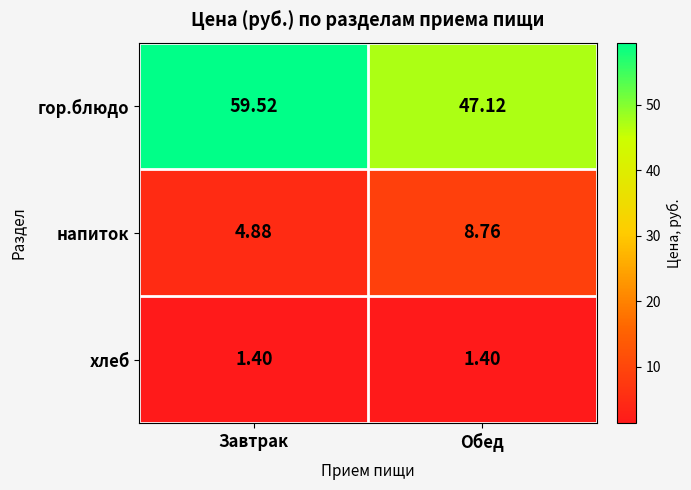

What is the spread (max minus min) of values at Обед?

45.7